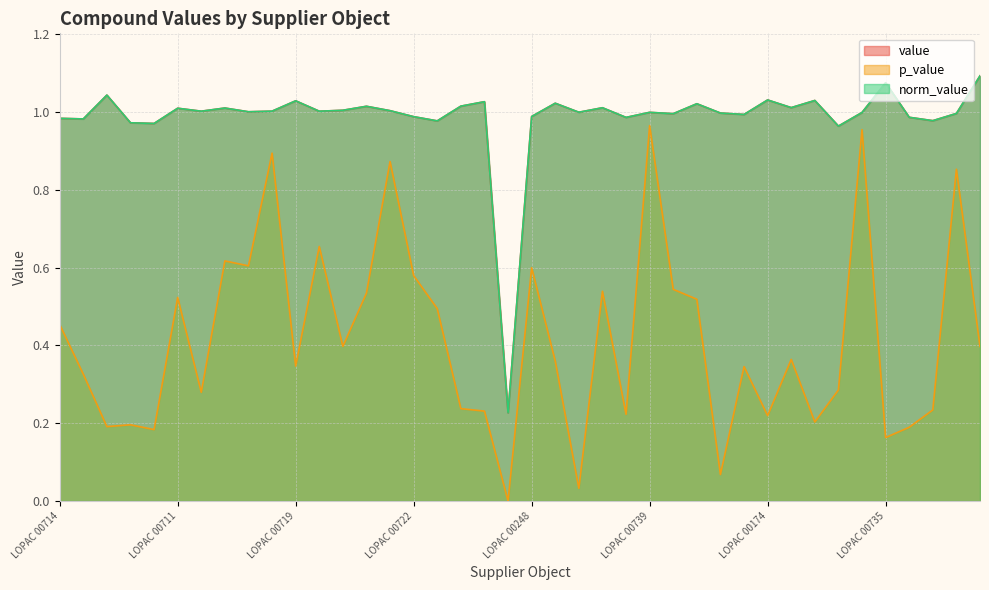

True or false: norm_value has more than 1 interior local peaks.

True